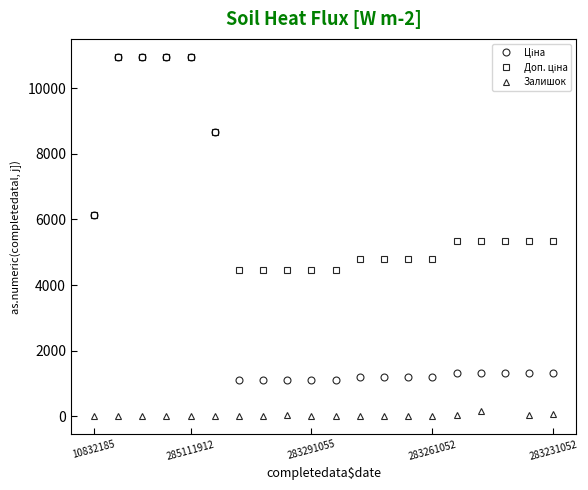

What is the total value across all series at 13?

6013.6